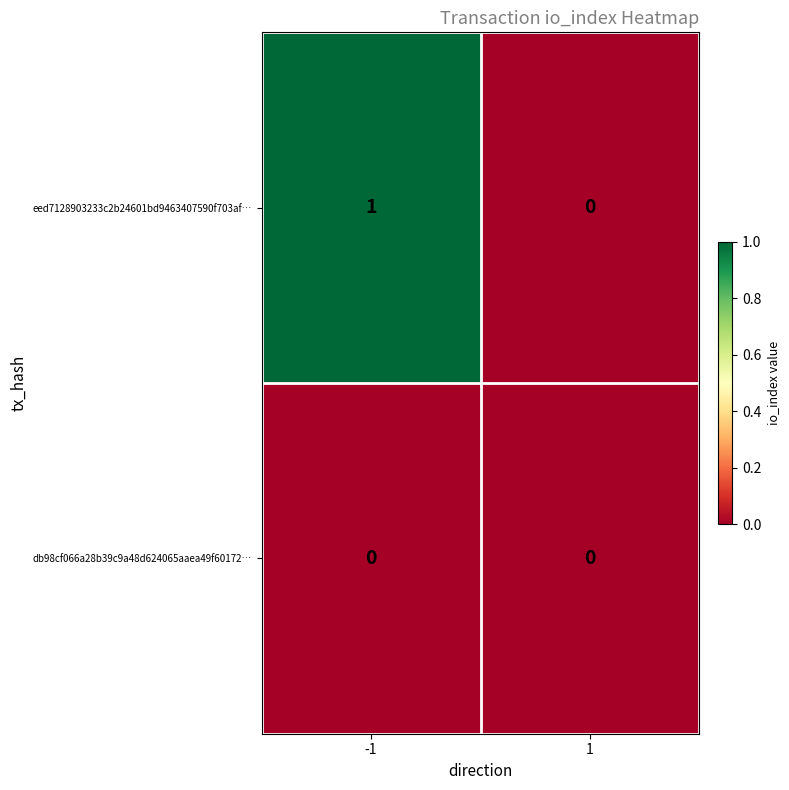

True or false: db98cf066a28b39c9a48d624065aaea49f60172… has a value of 0 at -1.

True